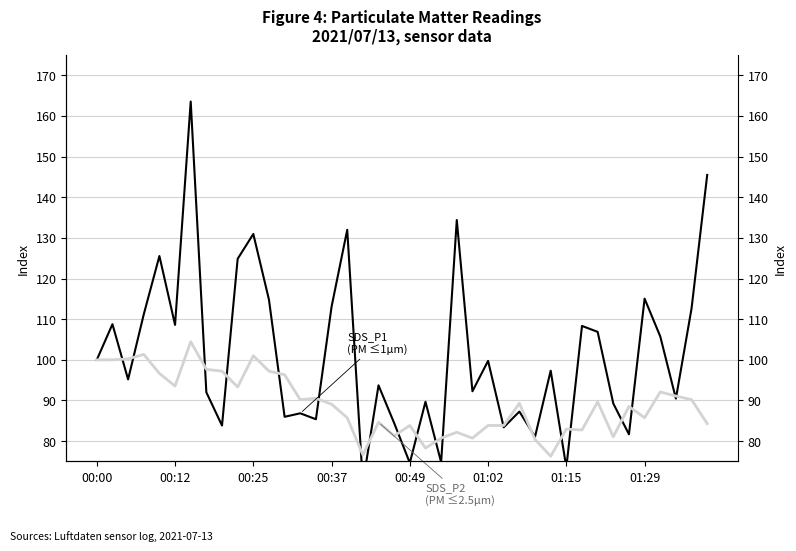

Does the chart display data point markers on the line(s)?

No